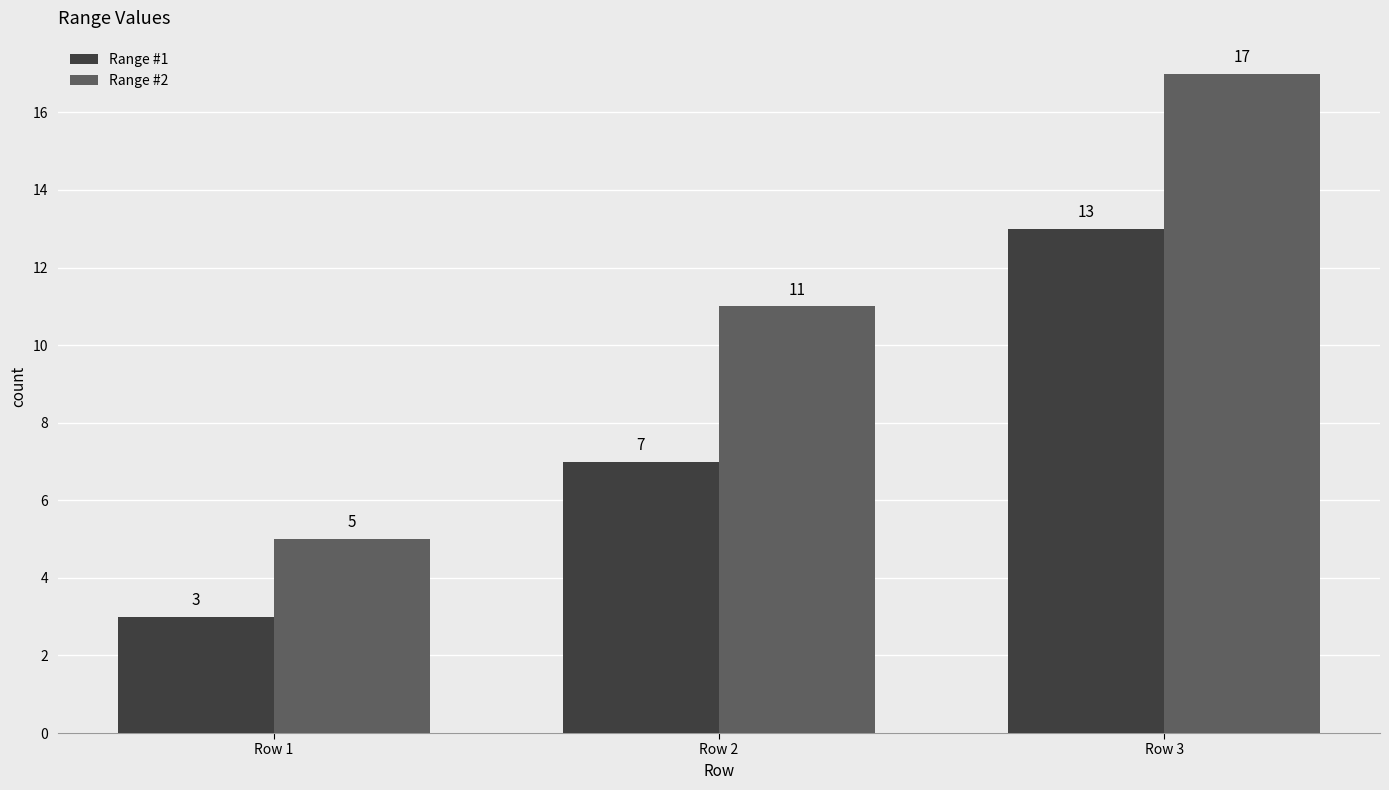

Which label corresponds to the smallest value in the chart?

Row 1